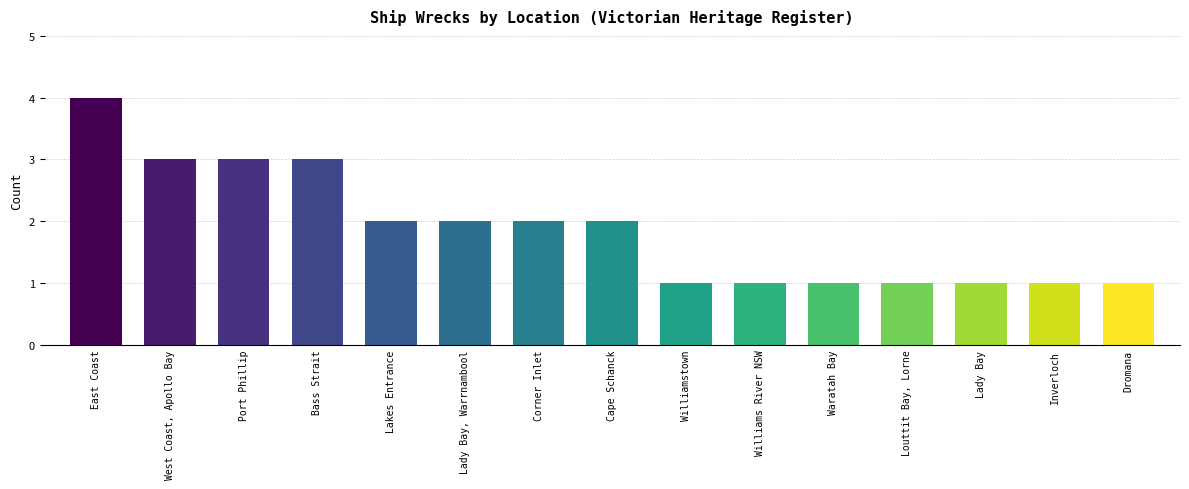

What is the label of the 11th bar from the right?

Lakes Entrance